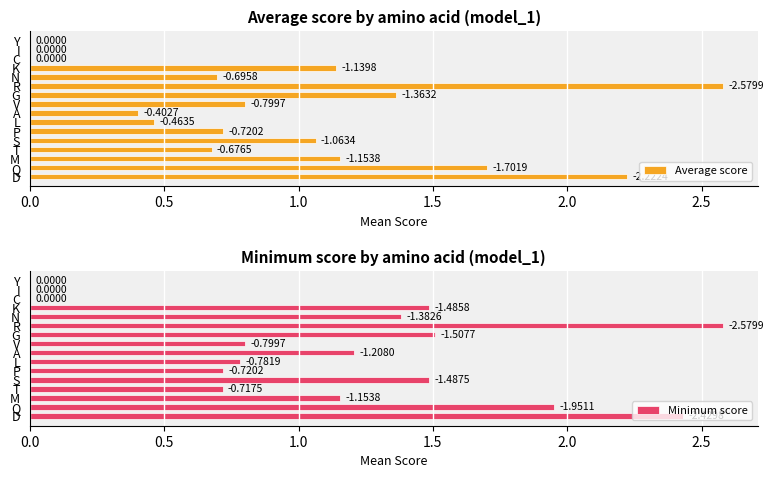

List the series in order of their peak value, highest first.

Average score, Minimum score